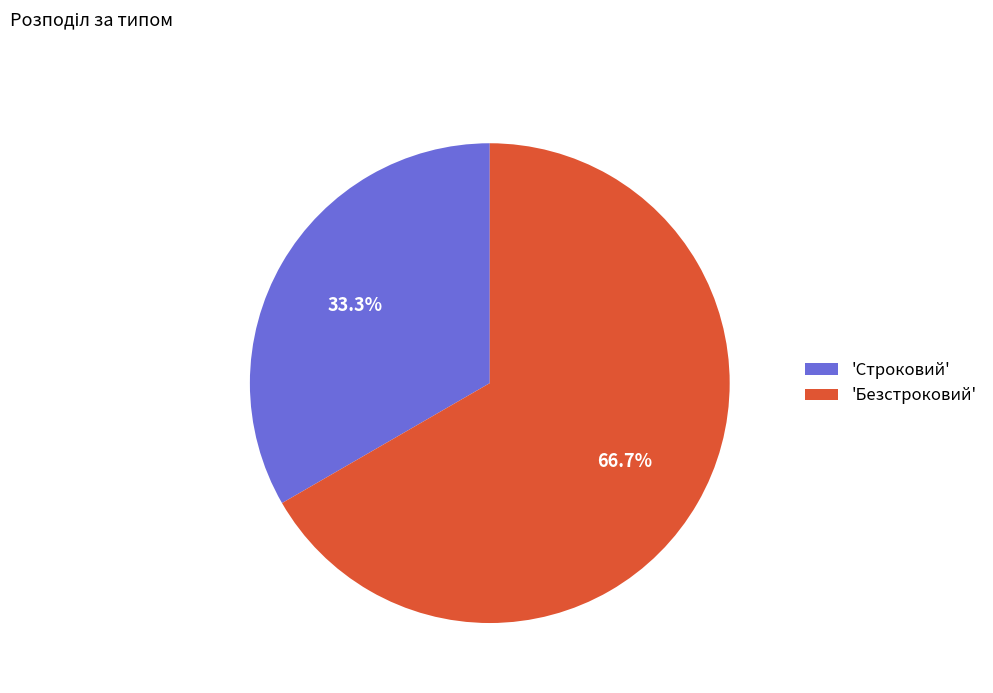

Which slice is the smallest?

'Строковий'